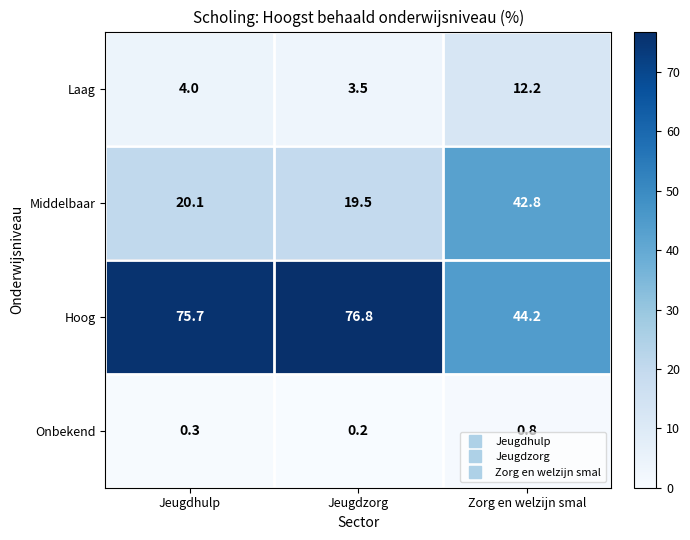

Is it true that Laag equals 5.9 at Jeugdzorg?

False